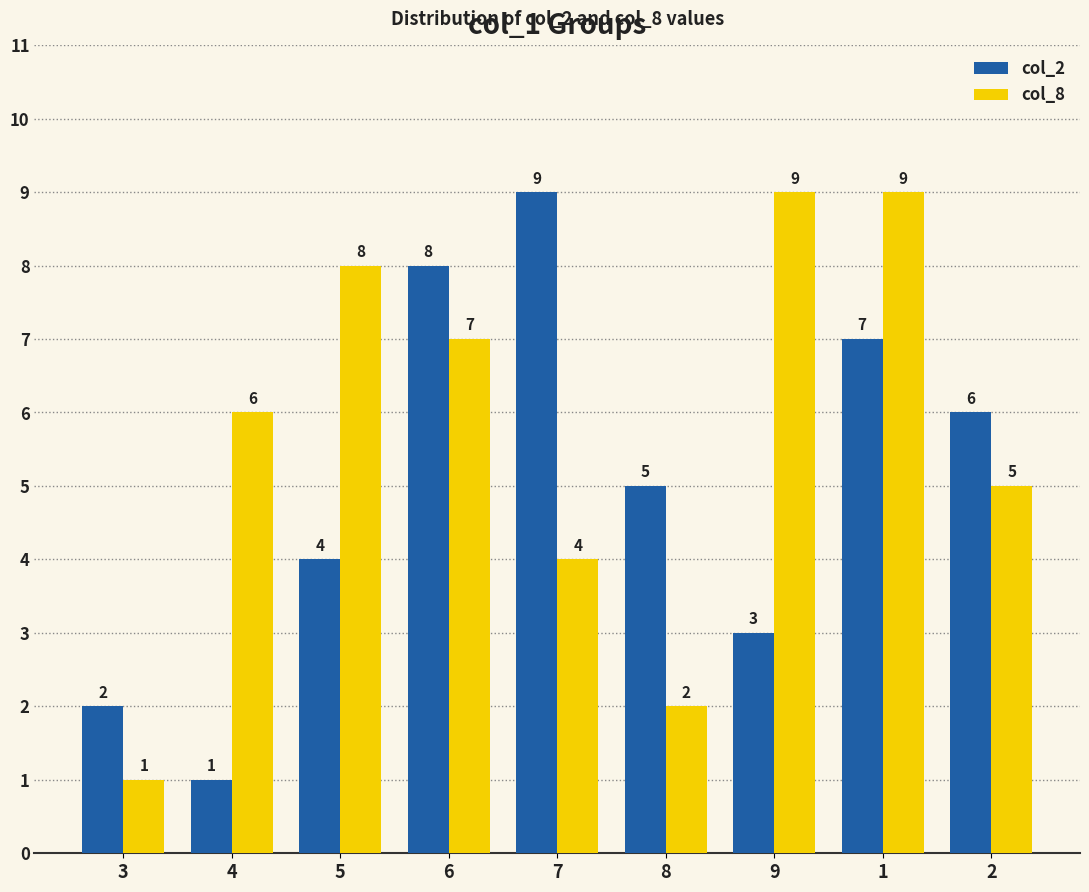

Where does the col_2 series first go above 5?

6